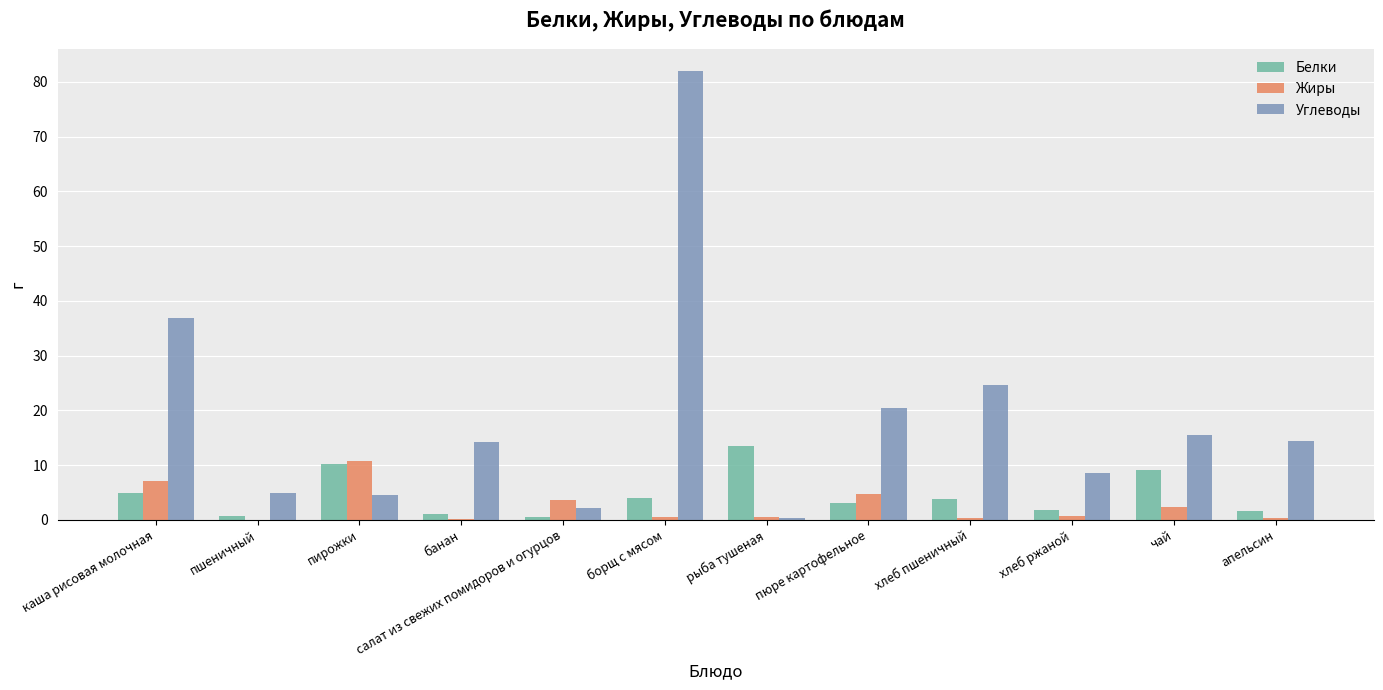

The Жиры series shows 15.0 at пирожки. True or false?

False